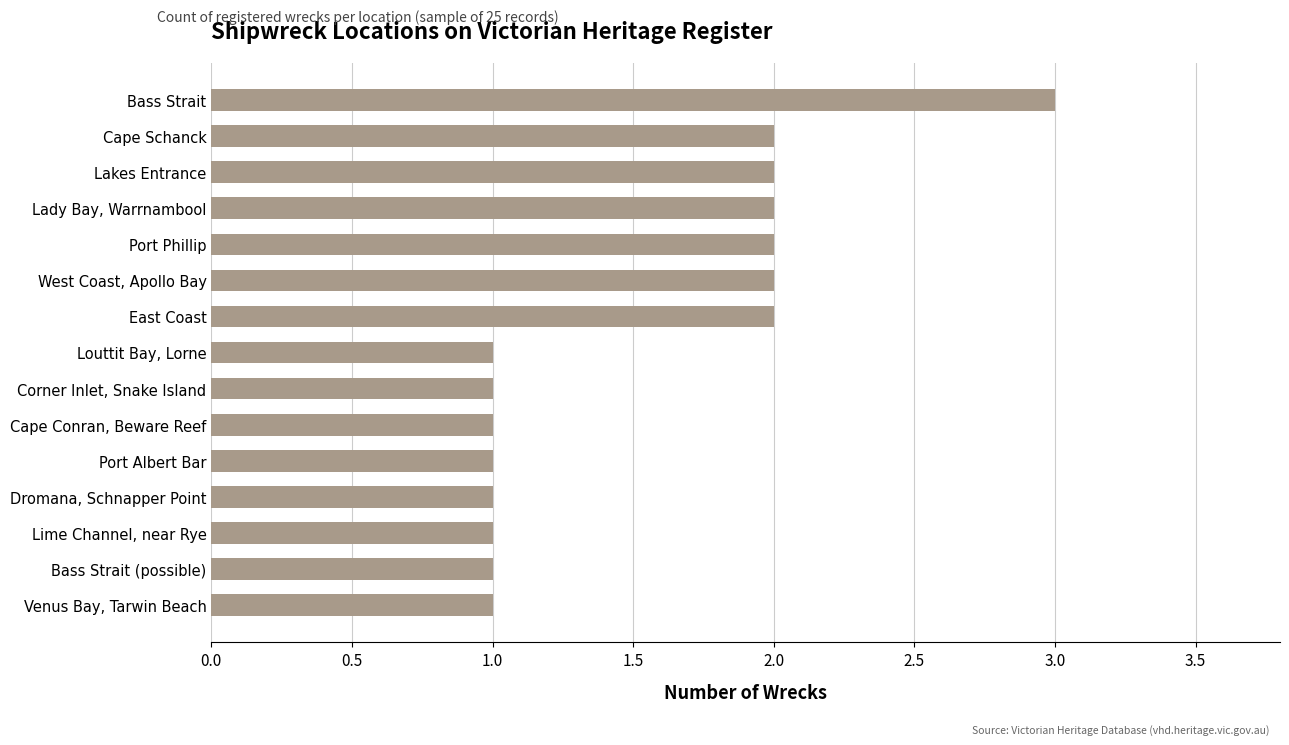

What is the sum of the values at Bass Strait and Venus Bay, Tarwin Beach?

4